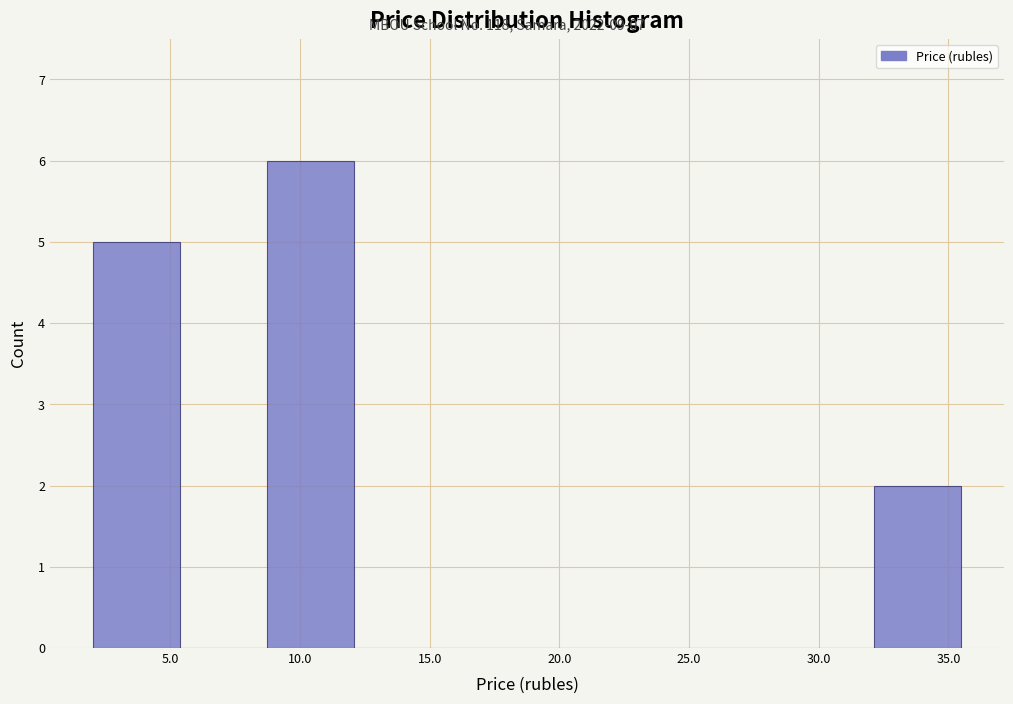

Reading left to right, transcribe this chart: for each bar, give the range it covers on the x-axis and its height. Neither the bar edges nor the heights are printed on the chart, so give them approximately, as read against the axes.

2.0 to 5.5: 5
5.5 to 8.5: 0
8.5 to 12.0: 6
12.0 to 15.5: 0
15.5 to 19.0: 0
19.0 to 22.0: 0
22.0 to 25.5: 0
25.5 to 29.0: 0
29.0 to 32.0: 0
32.0 to 35.5: 2